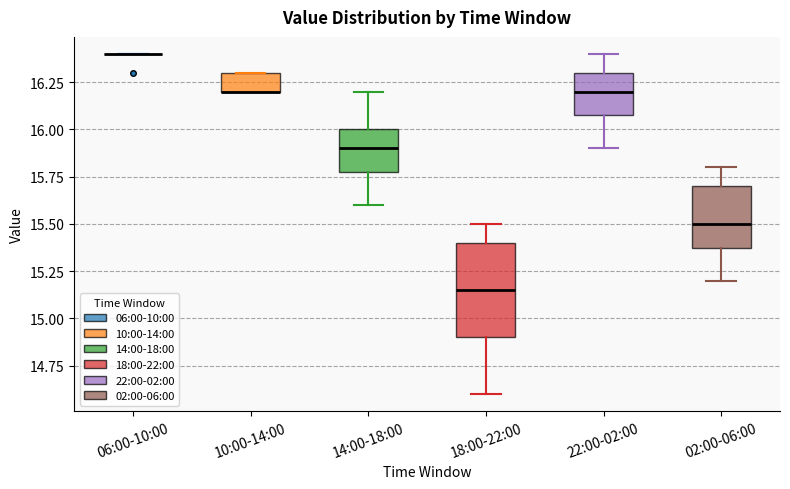

Reading left to right, read every box against the y-axis: the position of its median line, the range the box covers, and the ends of its whiskers. The values are not printed on the chart, so give them approximately, as read against the axis.

06:00-10:00: box collapsed to a line at 16.40, whiskers 16.40 to 16.40
10:00-14:00: median 16.20 (drawn on the box's lower edge), box 16.20 to 16.30, whiskers 16.20 to 16.30
14:00-18:00: median 15.90, box 15.80 to 16.00, whiskers 15.60 to 16.20
18:00-22:00: median 15.15, box 14.90 to 15.40, whiskers 14.60 to 15.50
22:00-02:00: median 16.20, box 16.10 to 16.30, whiskers 15.90 to 16.40
02:00-06:00: median 15.50, box 15.40 to 15.70, whiskers 15.20 to 15.80